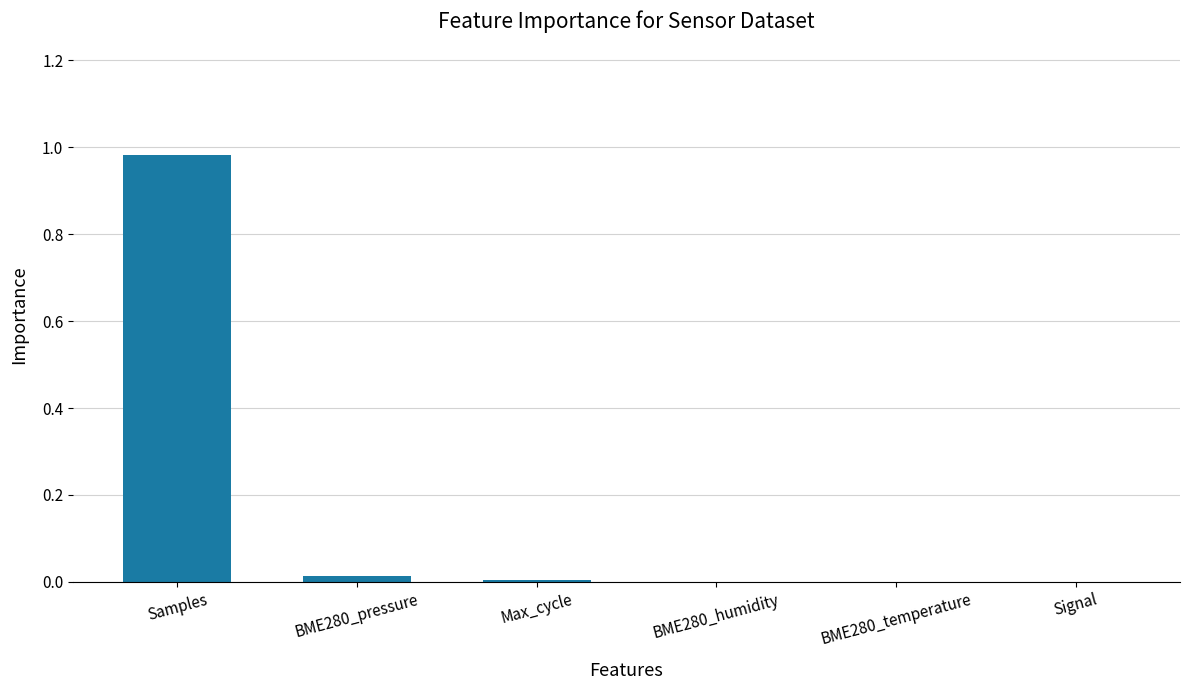

What is the change in value from Samples to Signal?

-1.0